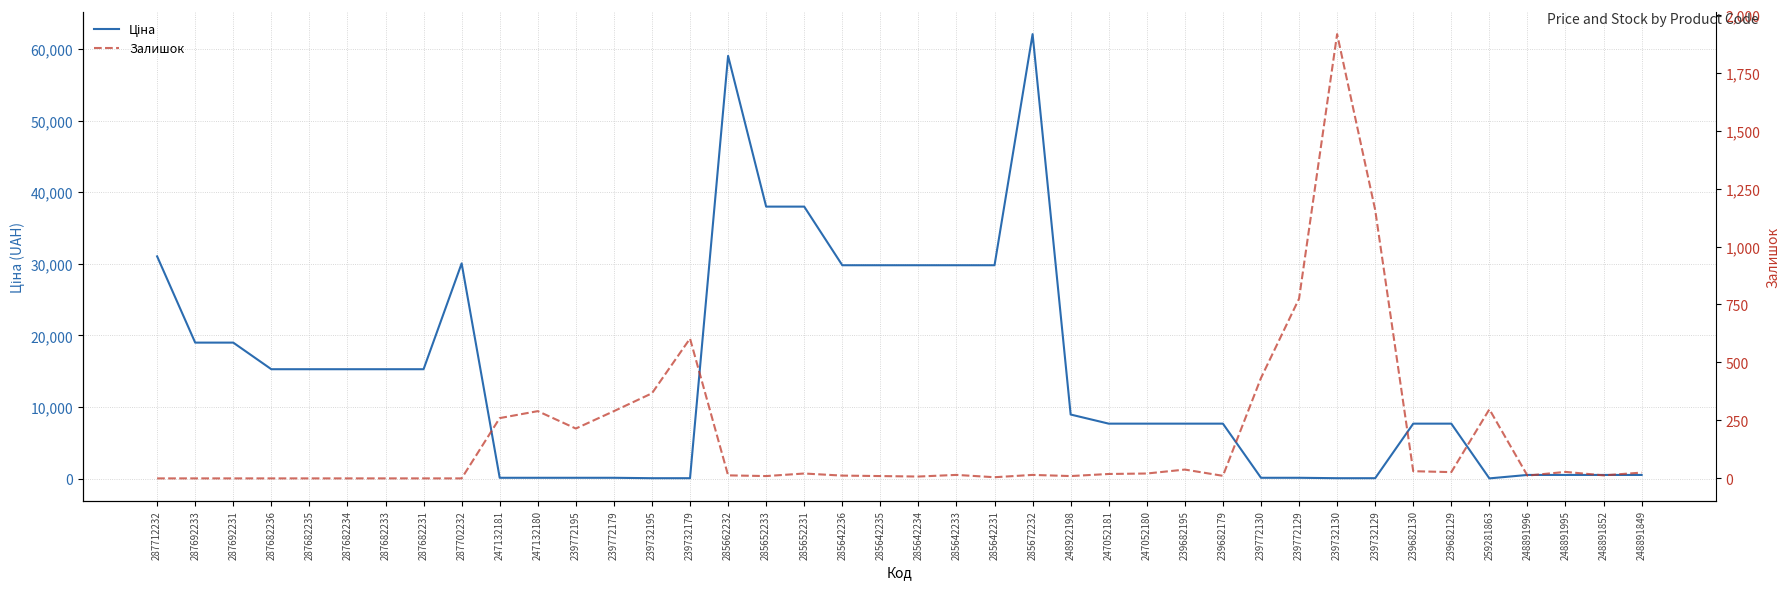

Is the value of Ціна at 248891995 greater than the value of Залишок at 239772179?

Yes